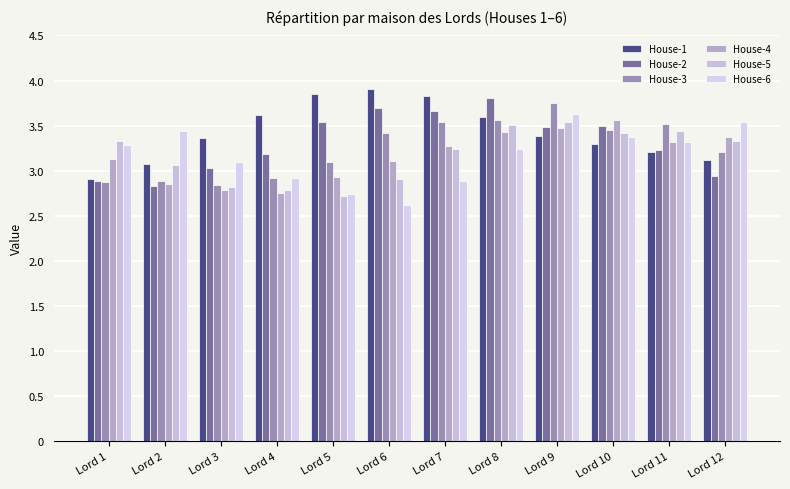

What are all the series names shown in the legend?

House-1, House-2, House-3, House-4, House-5, House-6